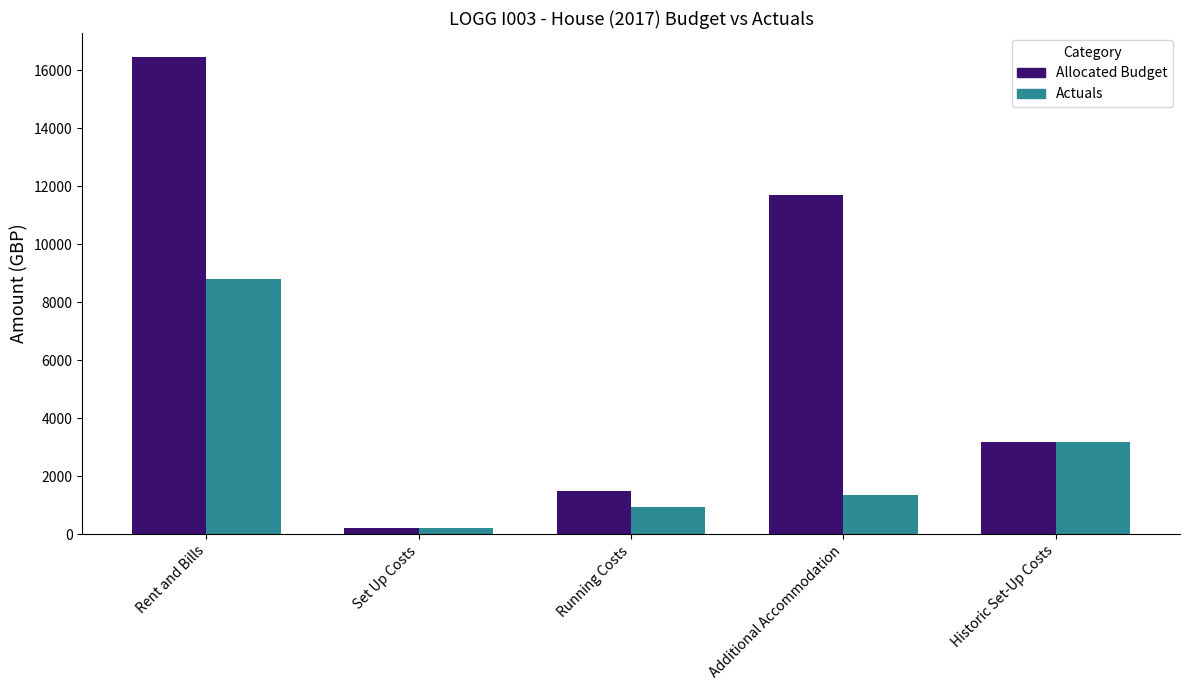

Which series has the widest spread of values?

Allocated Budget